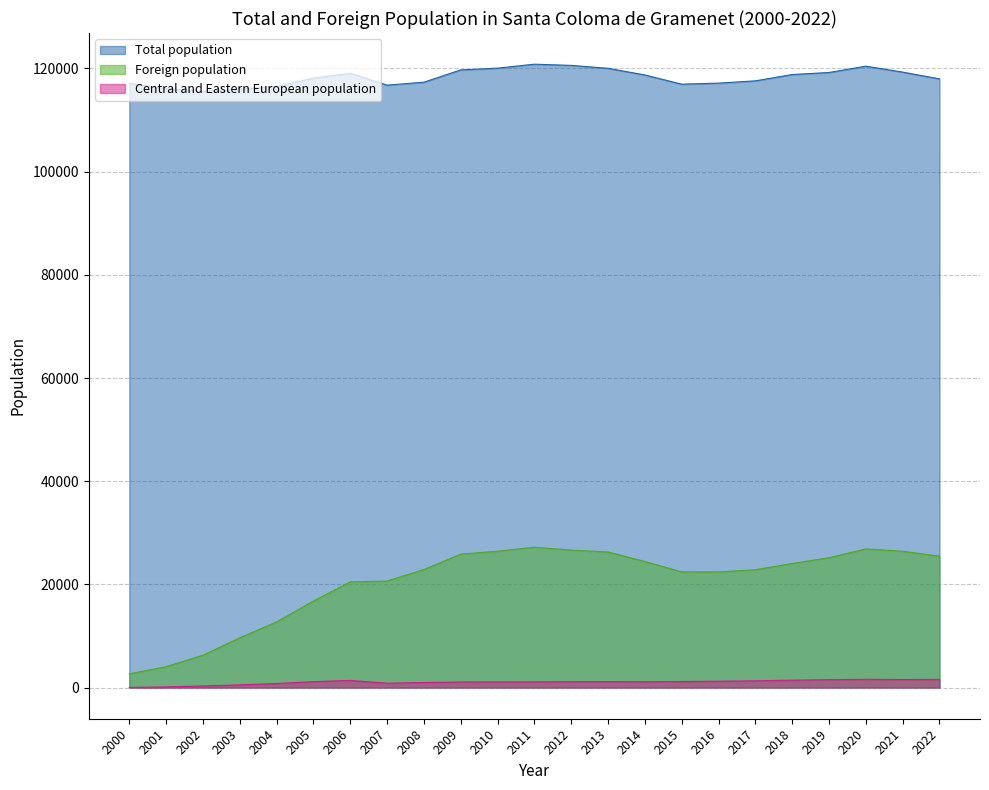

Which category has the lowest value across all series?

2000